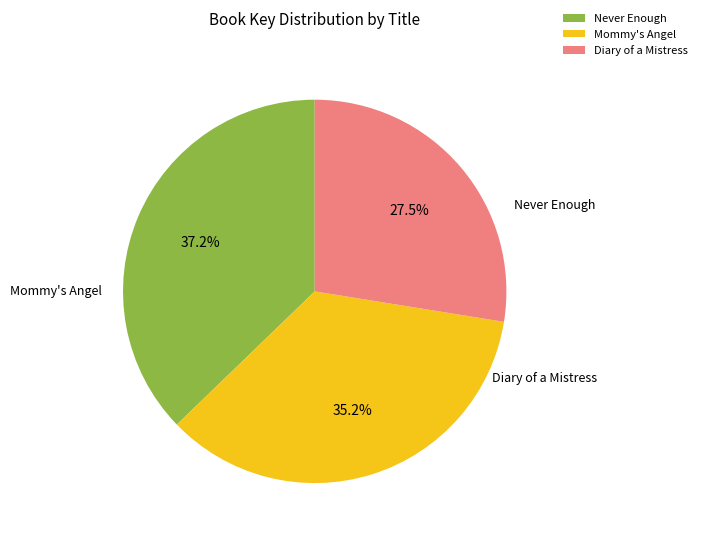

What percentage is the Never Enough slice, to the nearest percent?

37%